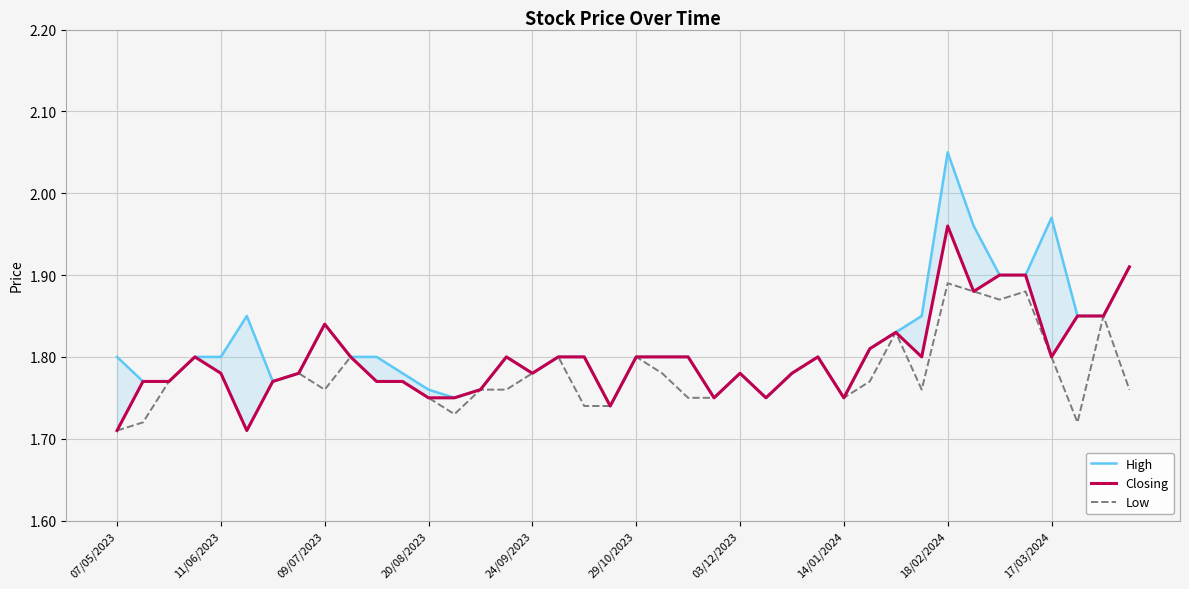

Rank the series by their maximum value, from lowest to highest.

Low, Closing, High